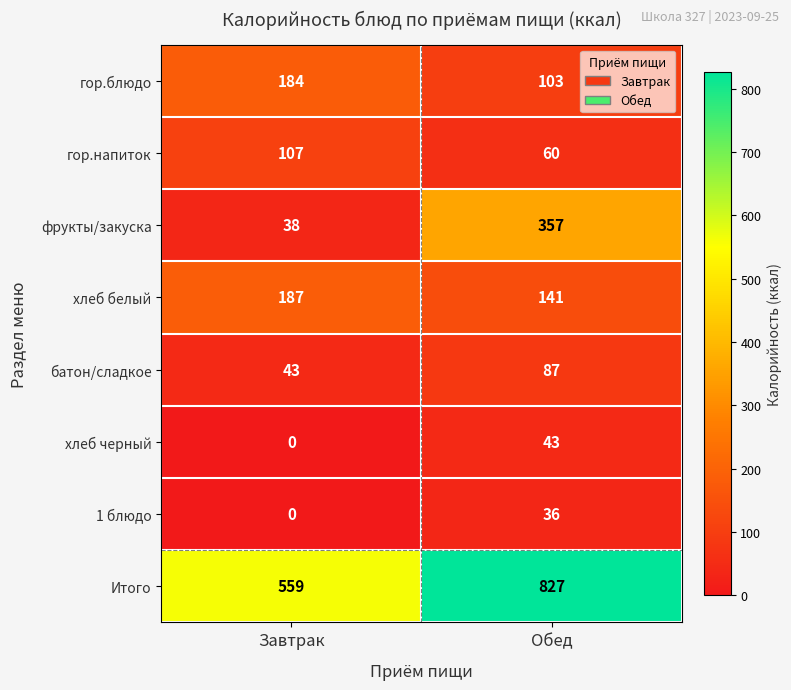

Which series has the widest spread of values?

фрукты/закуска